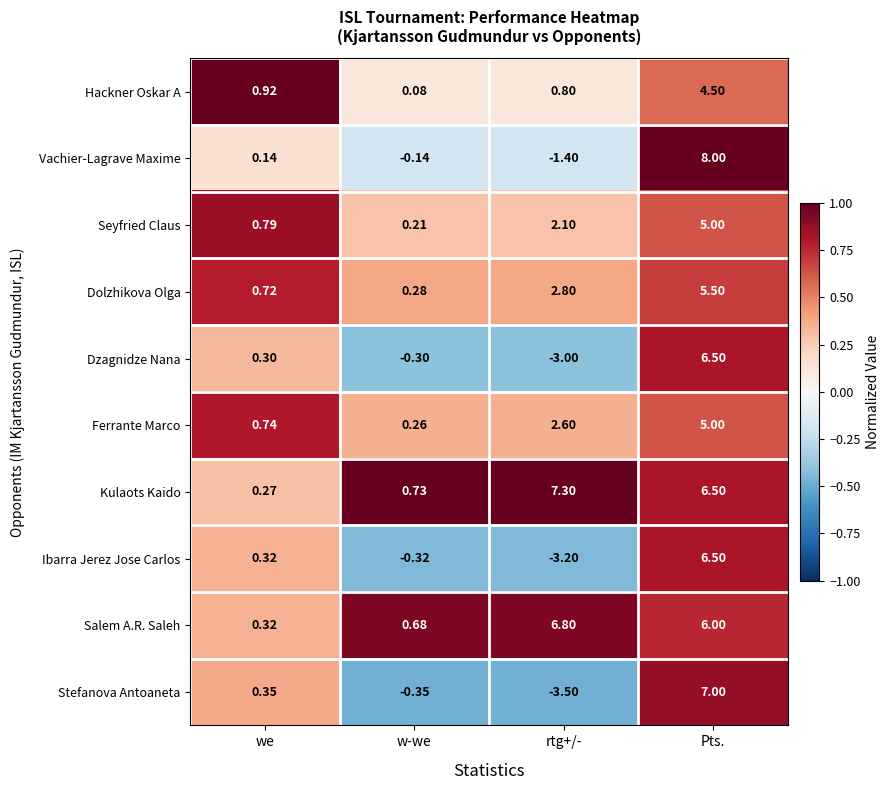

At which label is Salem A.R. Saleh closest to 3?

w-we